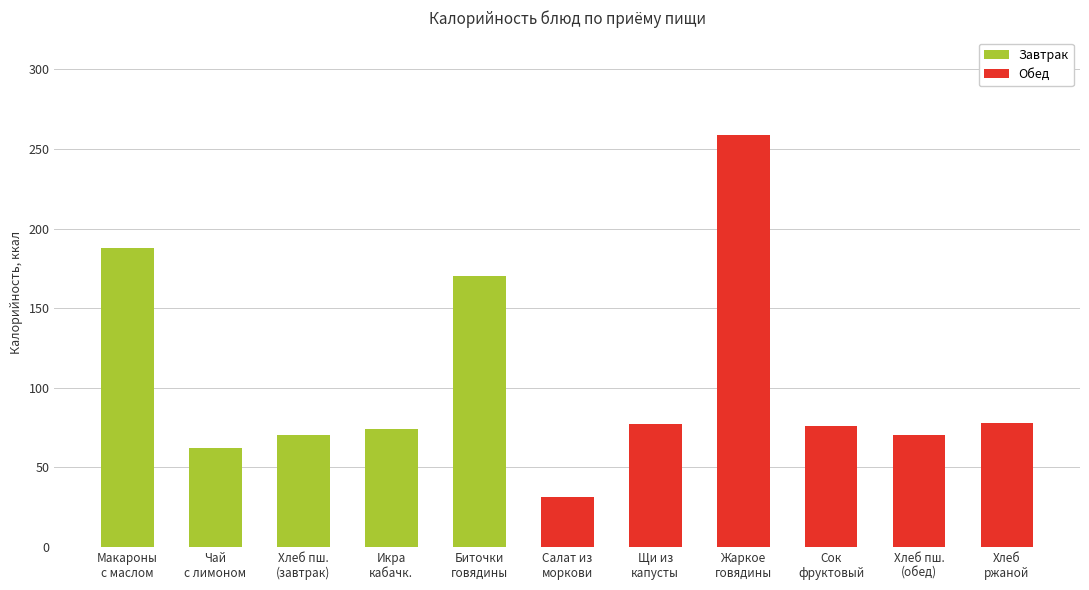

What is the greatest value displayed?

259